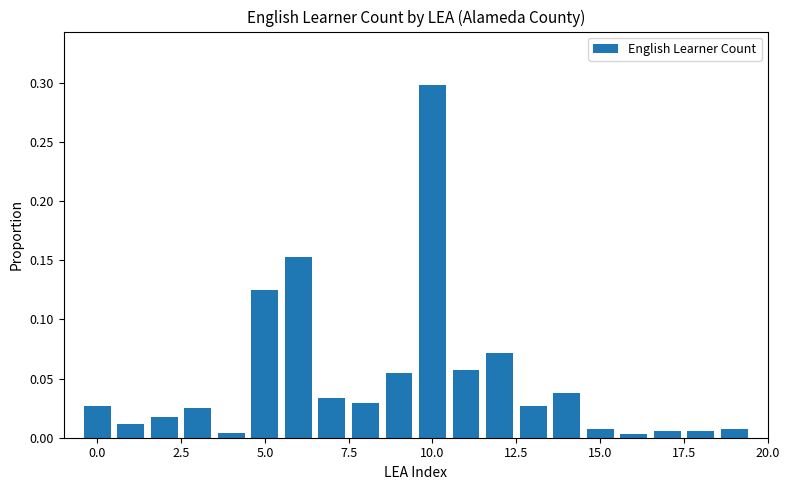

What is the maximum value shown in the chart?

0.3